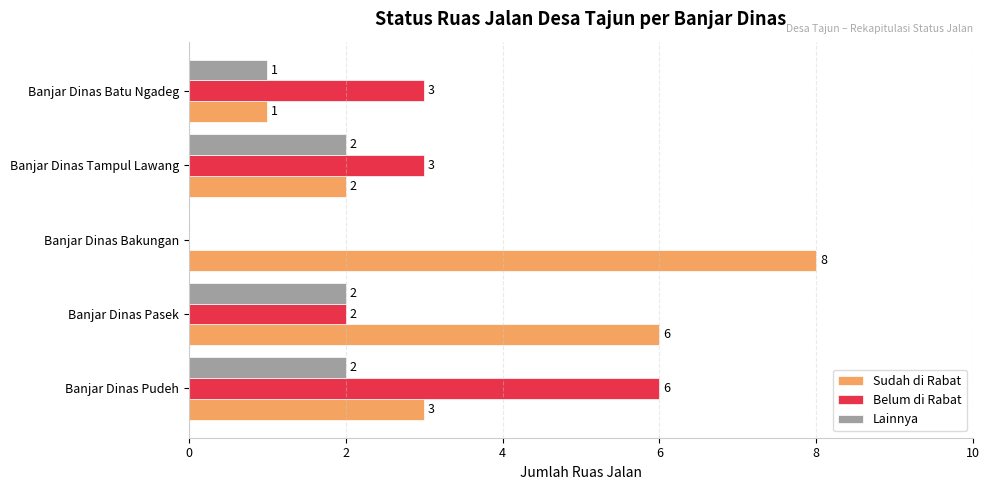

True or false: Lainnya has a value of 1 at Banjar Dinas Batu Ngadeg.

True